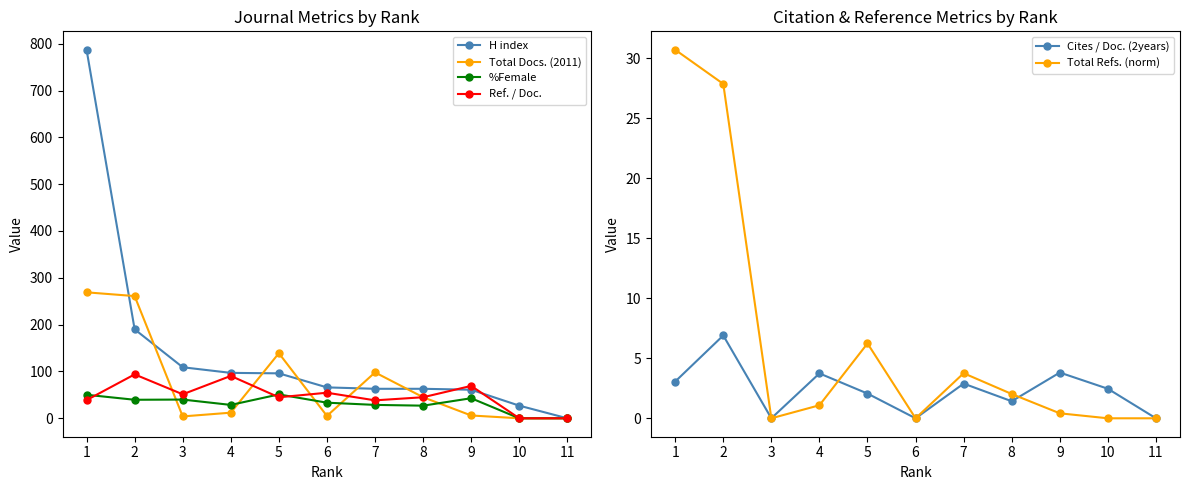

How many lines are shown in the chart?

6